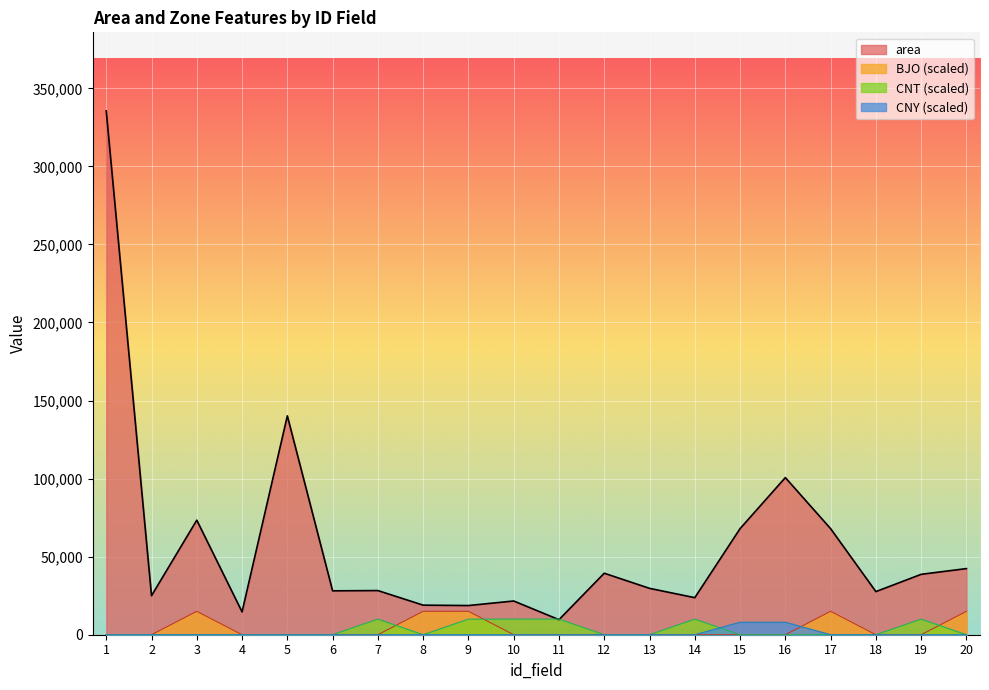

At how many categories does at least one series exceed 231197?

1